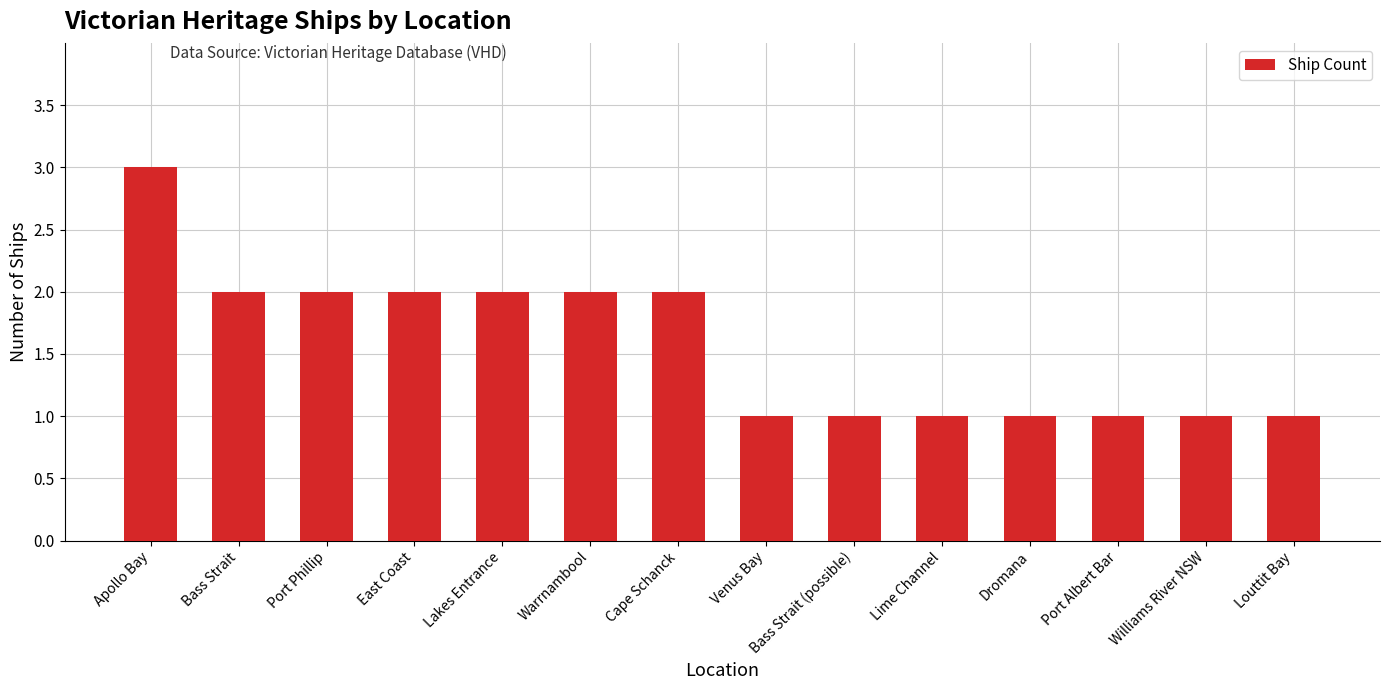

Between Cape Schanck and Venus Bay, which is larger?

Cape Schanck